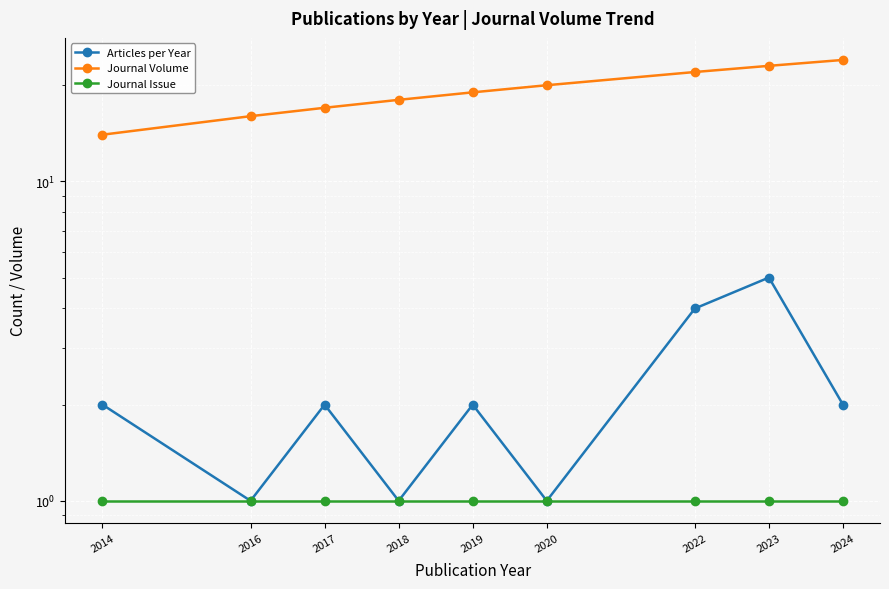

List the labels in order of Journal Issue value, largest first.

2014, 2016, 2017, 2018, 2019, 2020, 2022, 2023, 2024